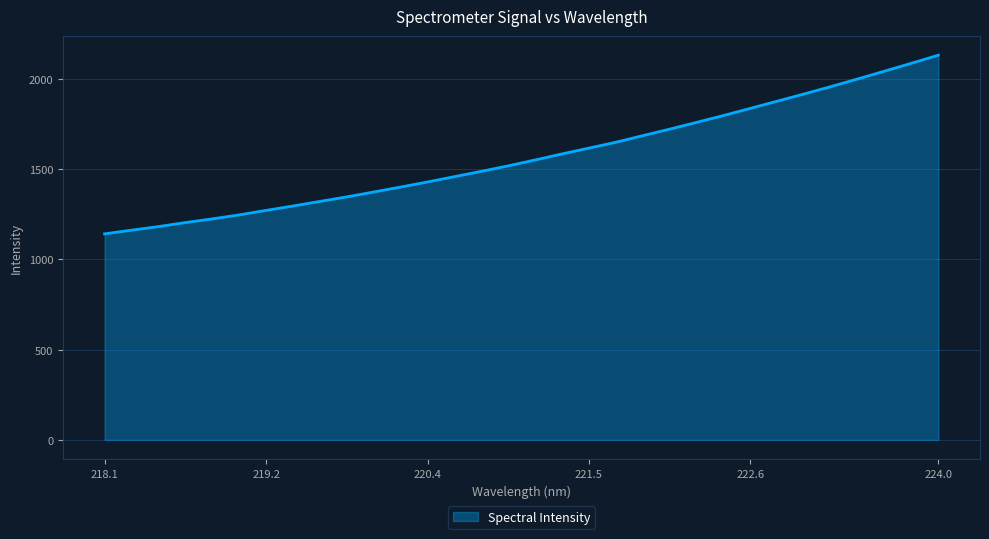

What is the smallest value displayed?

1141.5